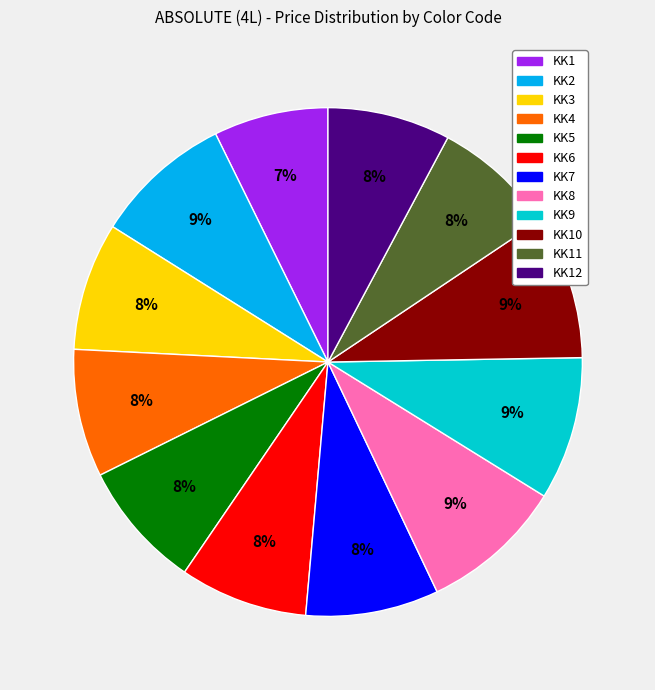

To the nearest percent, what is the difference between the largest and smallest slice percentages?

2%